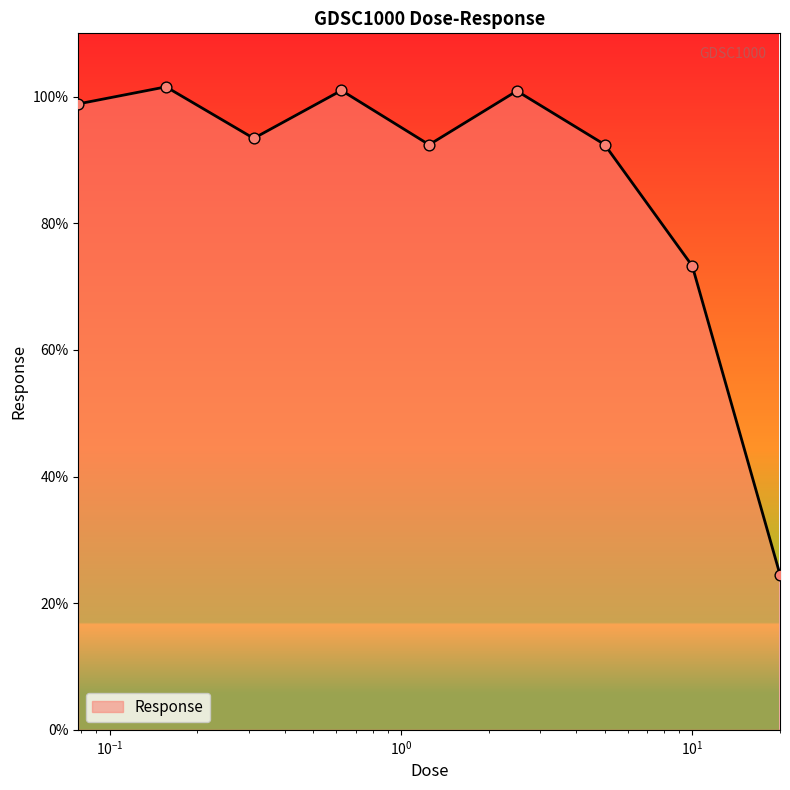

What is the smallest value displayed?

24.5